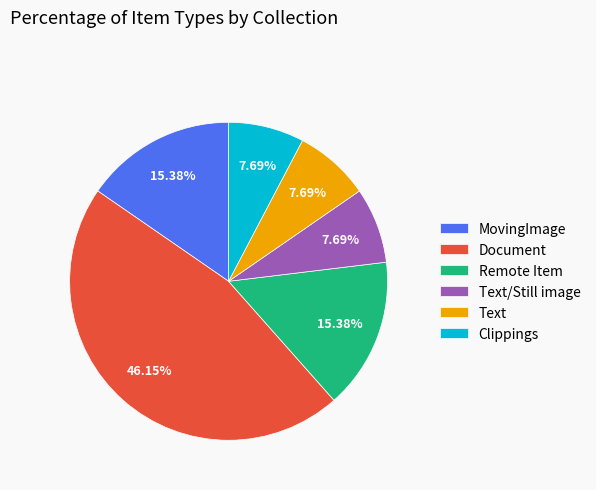

The Document slice represents 1% of the pie. True or false?

False